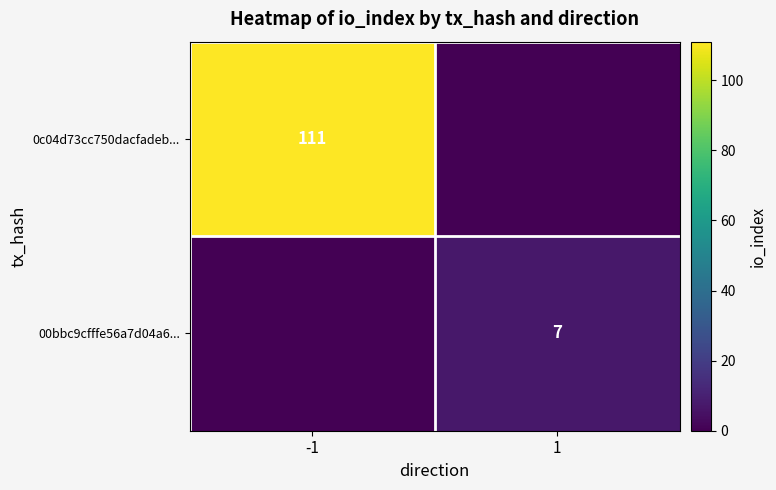

True or false: 0c04d73cc750dacfadeb... has a value of 111 at -1.

True